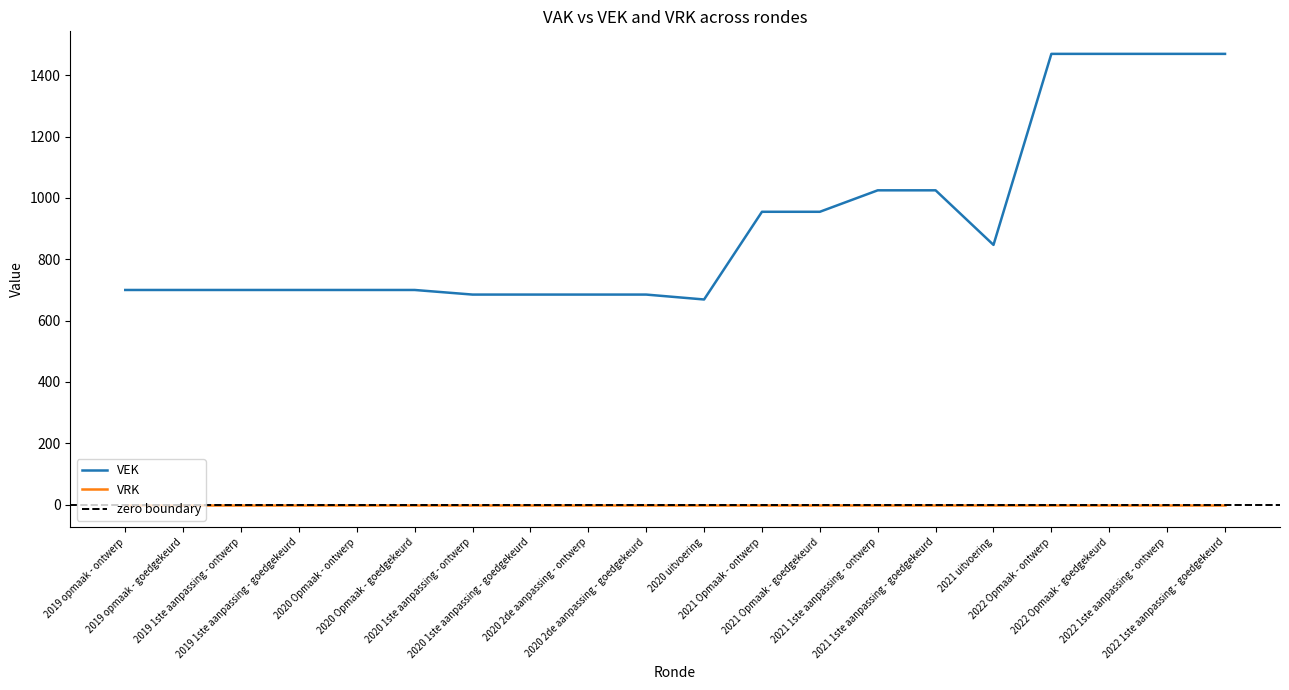

True or false: VEK and VRK cross at least once.

False